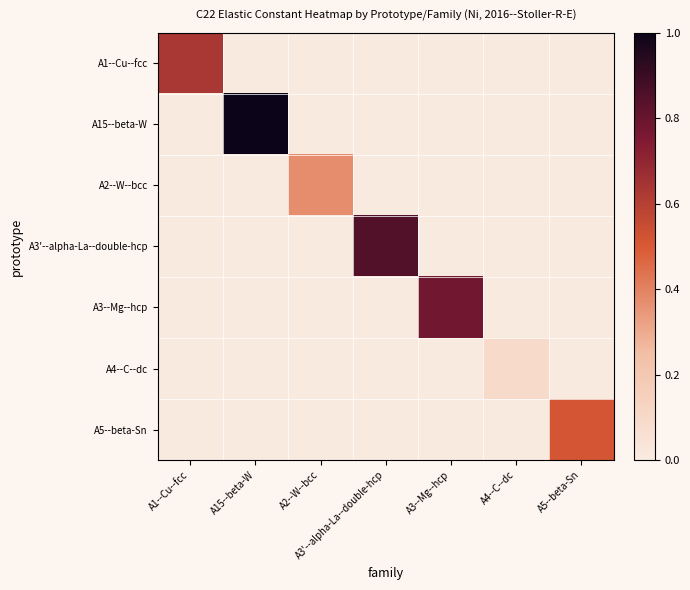

What is the total value across all series at A3'--alpha-La--double-hcp?

323.3